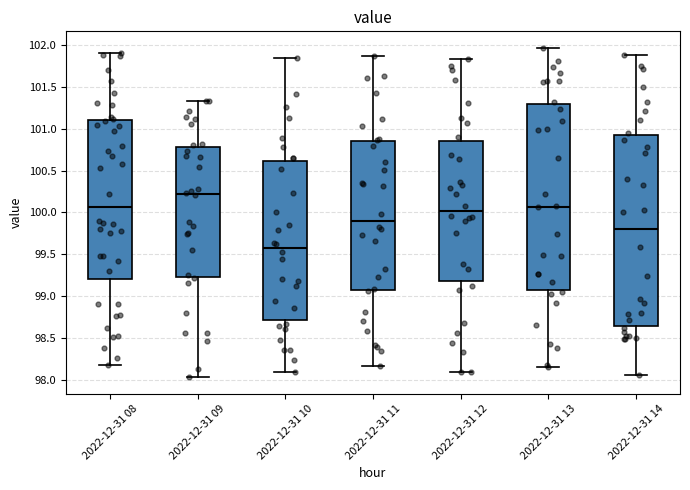

Comparing the boxes themselves (not the whiskers), which one is the tallest?

2022-12-31 14